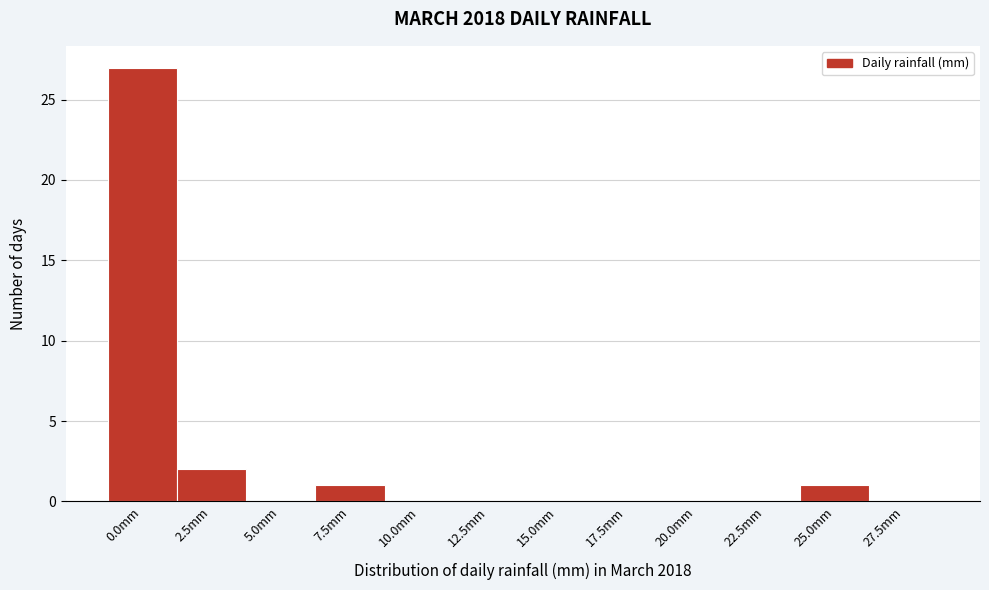

Reading left to right, transcribe all the data shown in this chart.

0.0mm=27	2.5mm=2	5.0mm=0	7.5mm=1	10.0mm=0	12.5mm=0	15.0mm=0	17.5mm=0	20.0mm=0	22.5mm=0	25.0mm=1	27.5mm=0